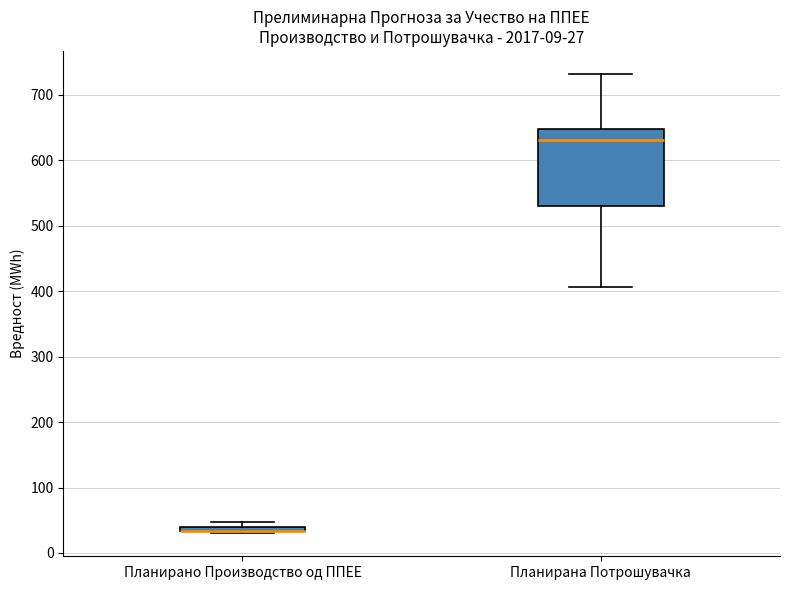

Which box is the tallest, from its lower edge to its upper edge?

Планирана Потрошувачка